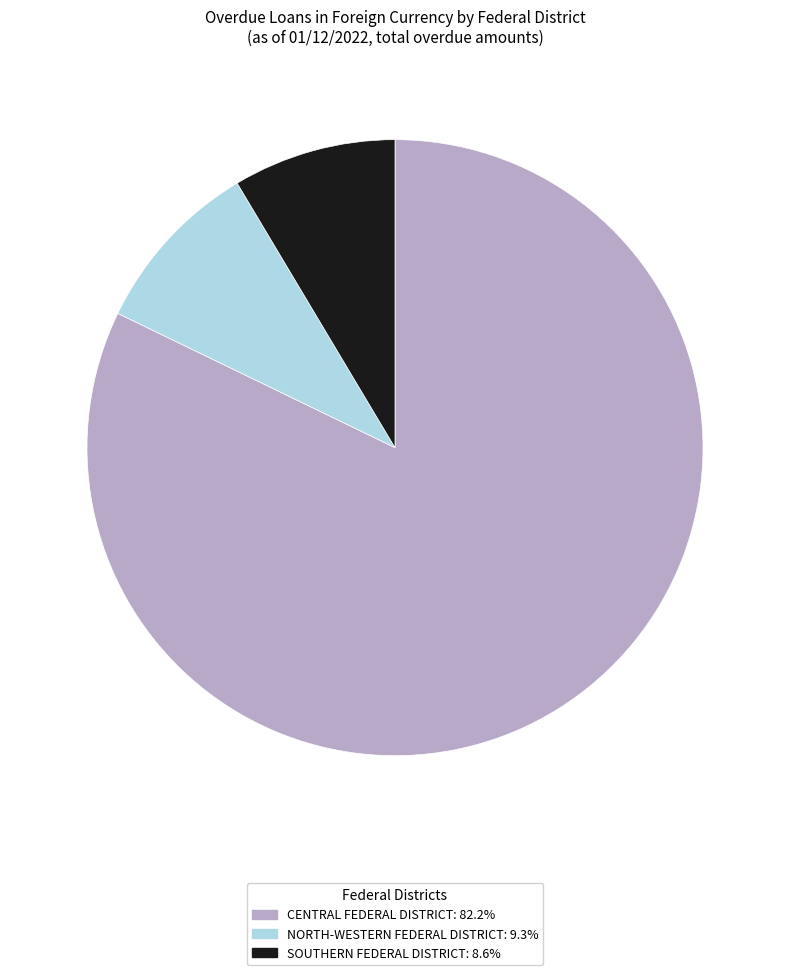

The NORTH-WESTERN FEDERAL DISTRICT slice represents 9% of the pie. True or false?

True